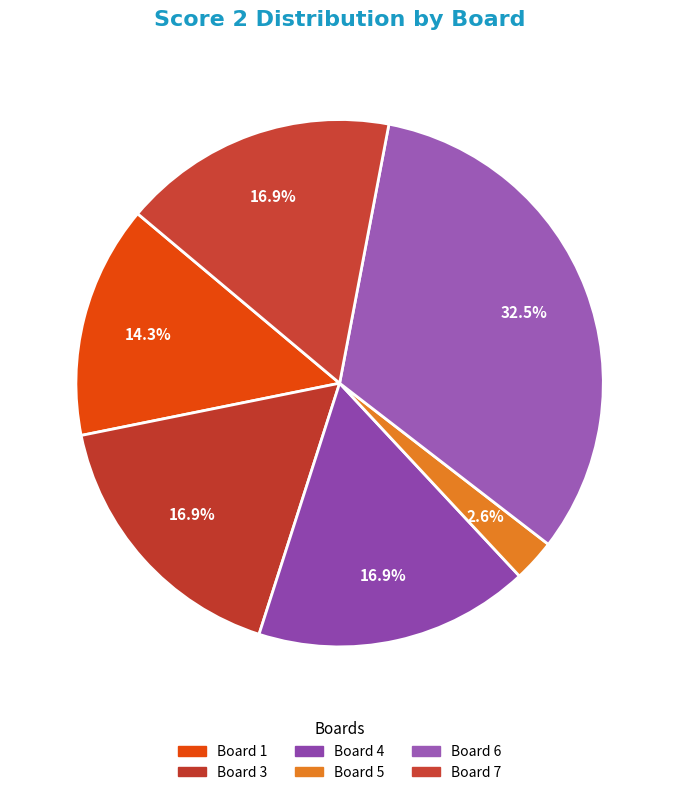

Is there a majority slice in this chart?

No